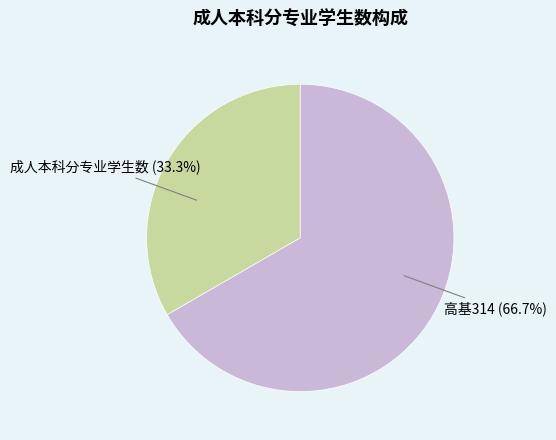

What percentage do 成人本科分专业学生数 and 高基314 together represent?

100.0%